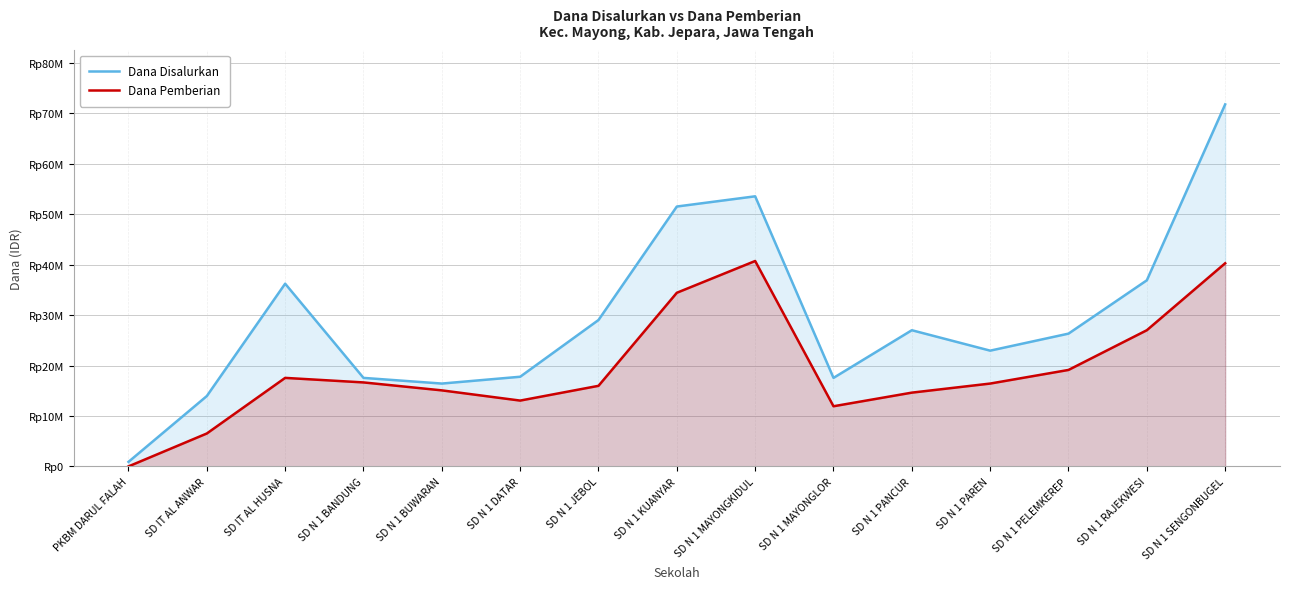

What is the sum of all Dana Disalurkan values?

439425000